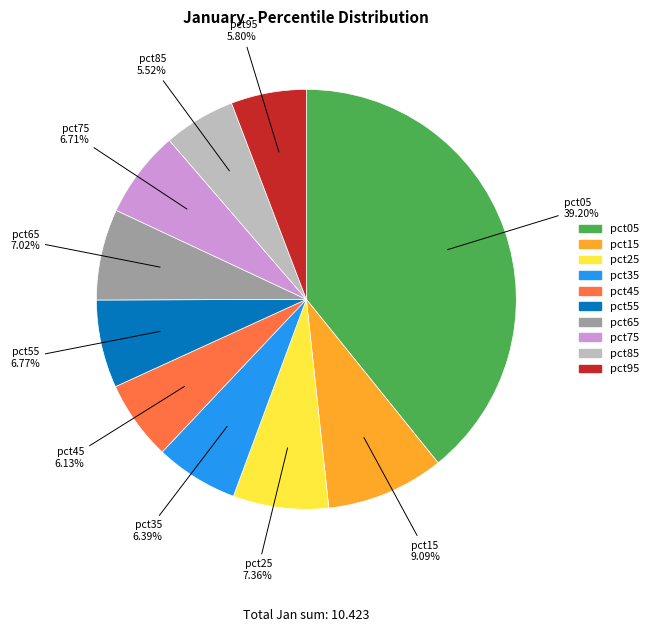

To the nearest percent, what is the difference between the largest and smallest slice percentages?

34%